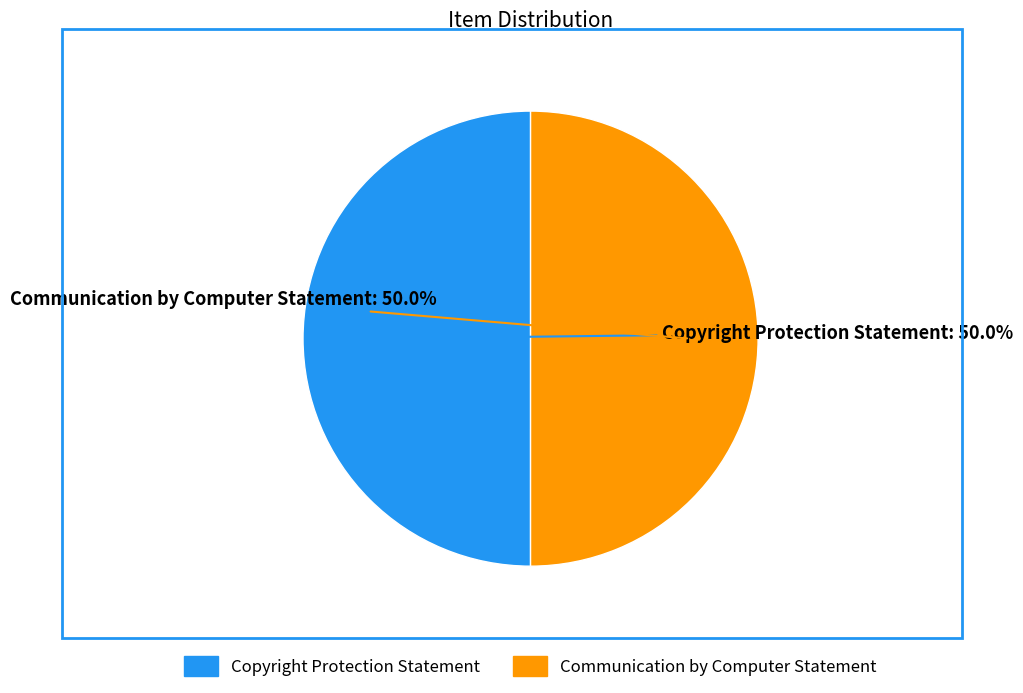

What percentage is the Communication by Computer Statement slice, to the nearest percent?

50%